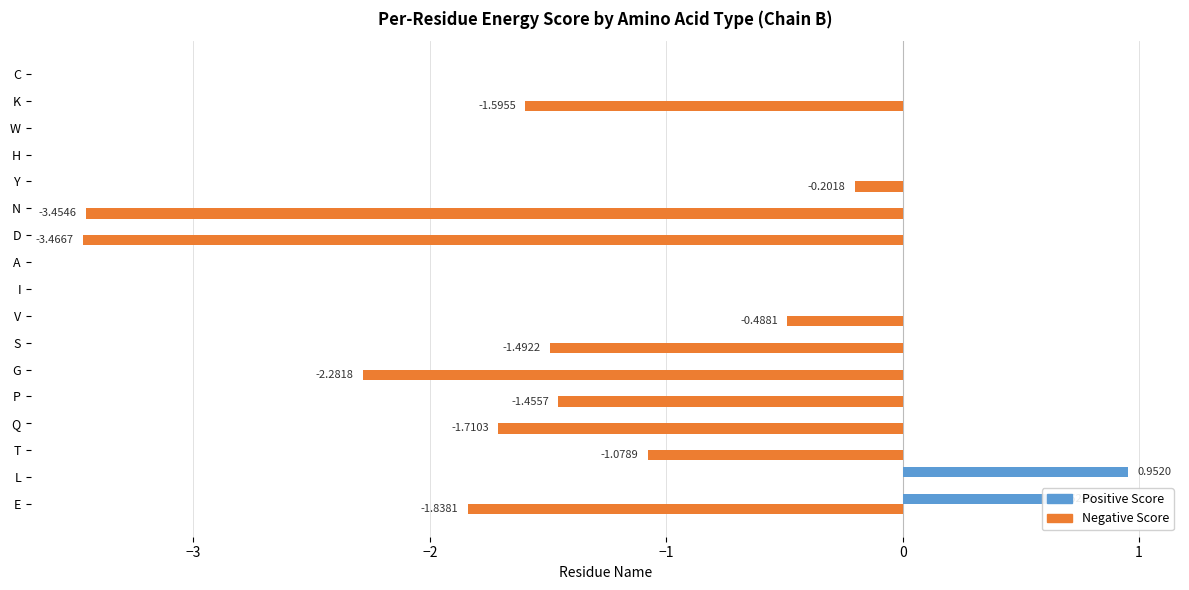

Which category has the highest value in the Positive Score series?

L